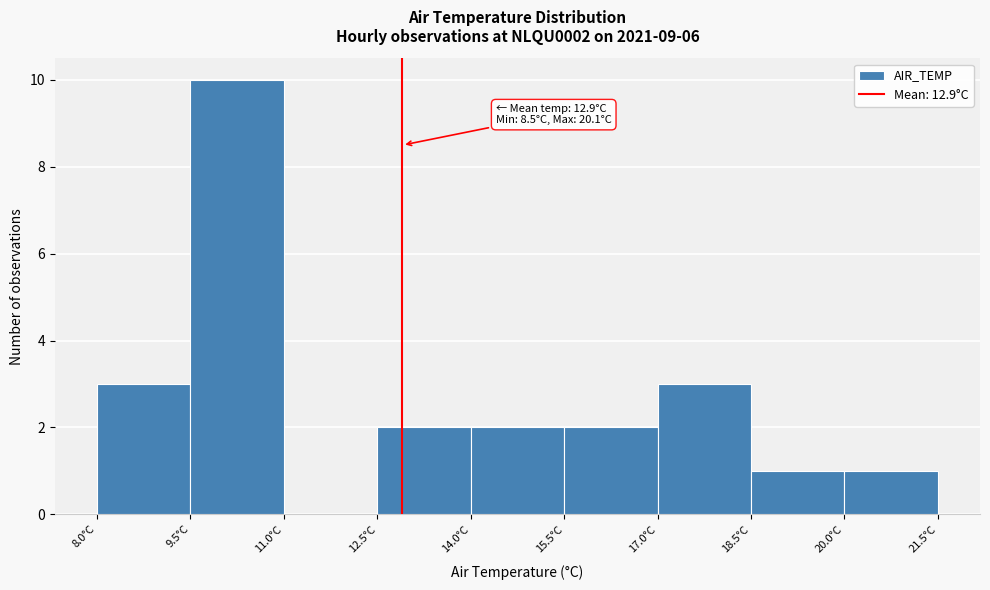

Which range on the x-axis has the tallest bar?

9.5 to 11.0